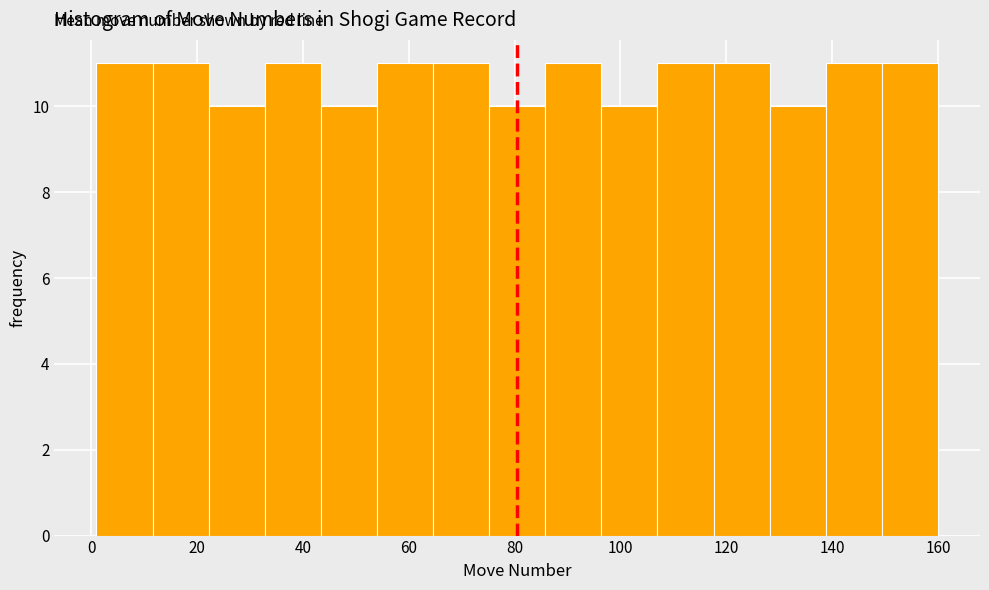

Reading left to right, list every bar in this chart as the range it spans on the x-axis followed by its height. Neither the bar edges nor the heights are printed on the chart, so give them approximately, as read against the axes.

1.0 to 11.6: 11
11.6 to 22.2: 11
22.2 to 32.8: 10
32.8 to 43.4: 11
43.4 to 54.0: 10
54.0 to 64.6: 11
64.6 to 75.2: 11
75.2 to 85.8: 10
85.8 to 96.4: 11
96.4 to 107.0: 10
107.0 to 117.6: 11
117.6 to 128.2: 11
128.2 to 138.8: 10
138.8 to 149.4: 11
149.4 to 160.0: 11